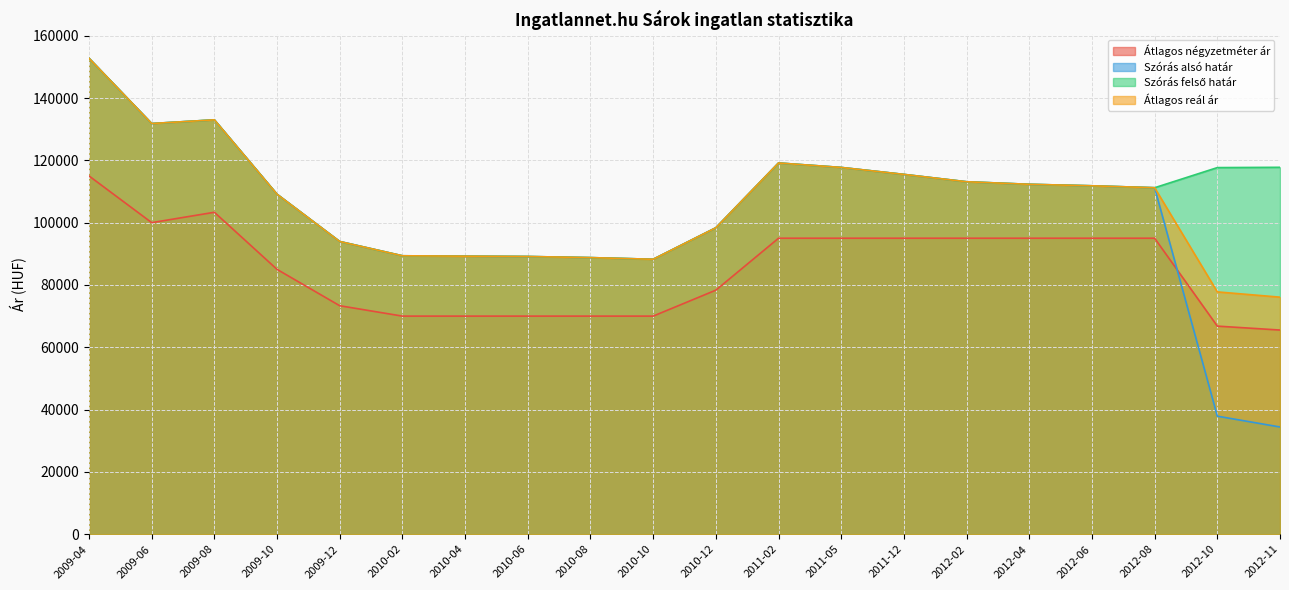

At which label is Szórás alsó határ closest to 93590?

2009-12